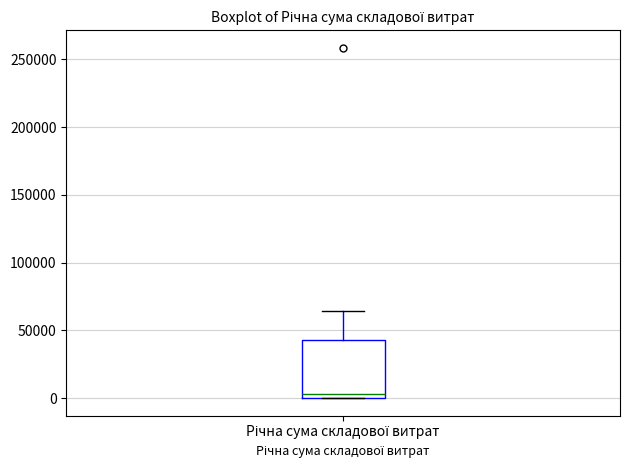

Read this box plot against the y-axis: the position of the median line, the range covered by the box, and the ends of both whiskers. The values are not printed on the chart, so give them approximately, as read against the axis.

median 5000, box 0 to 45000, whiskers 0 to 65000